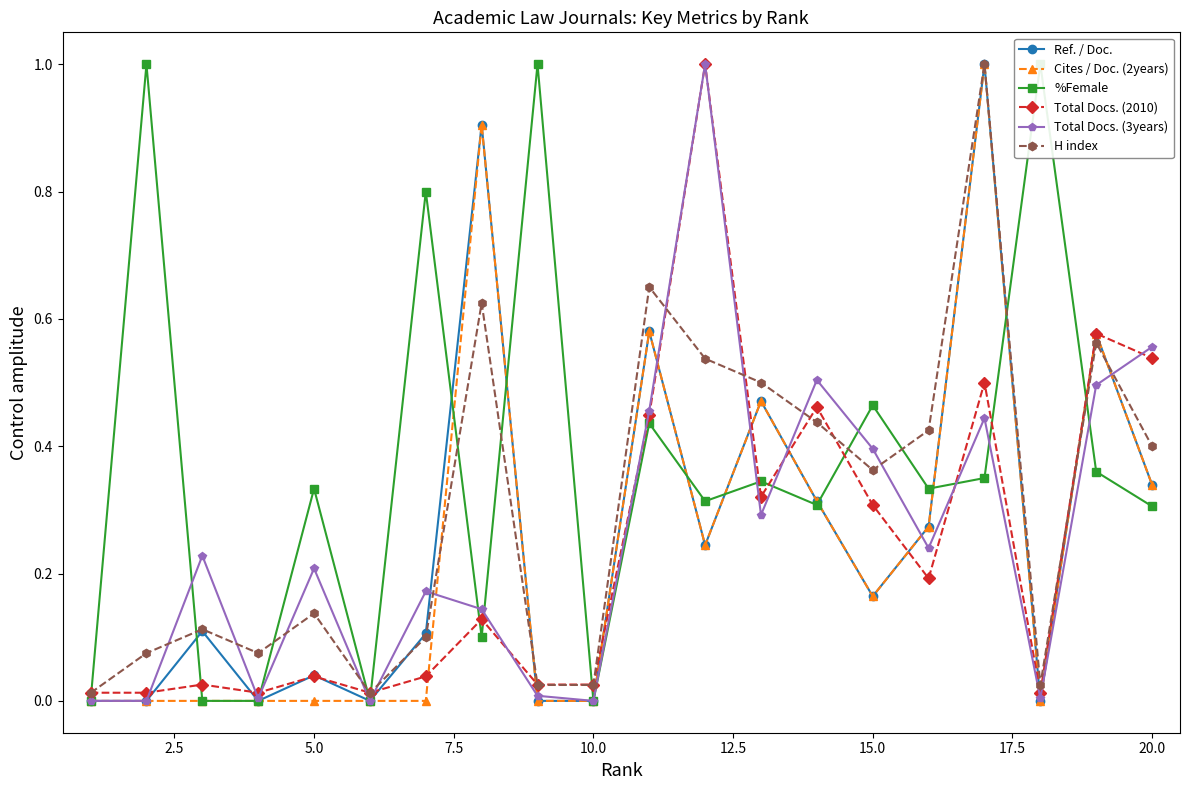

In H index, how many points are higher than both neighbors (excluding endpoints)?

6